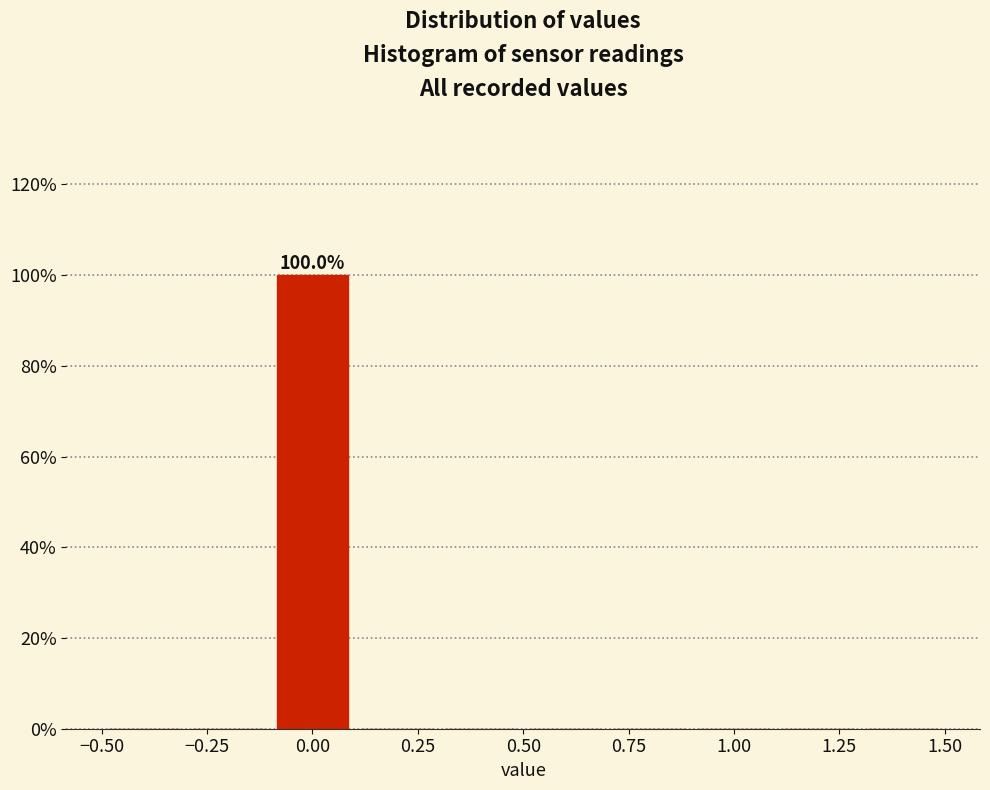

Over which range of the x-axis is the bar tallest?

-0.1 to 0.1